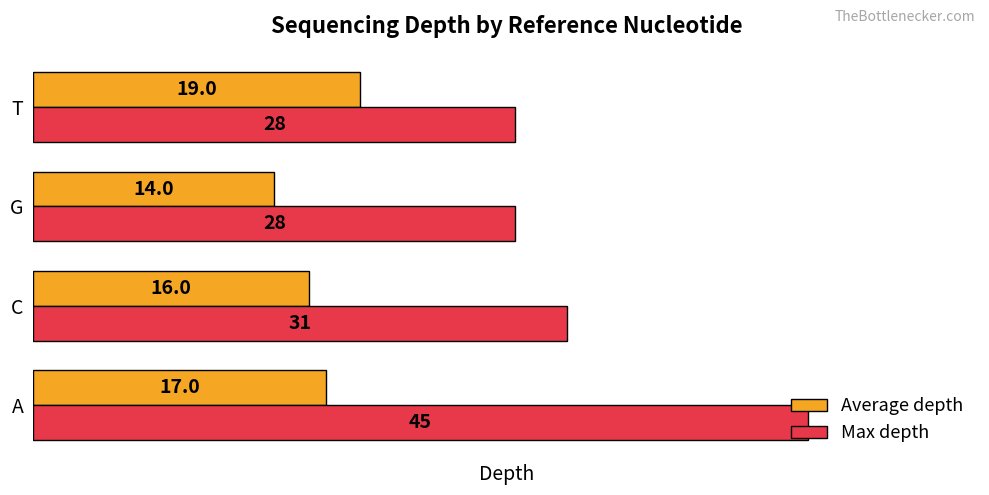

What is the difference between the highest and lowest values at T?

9